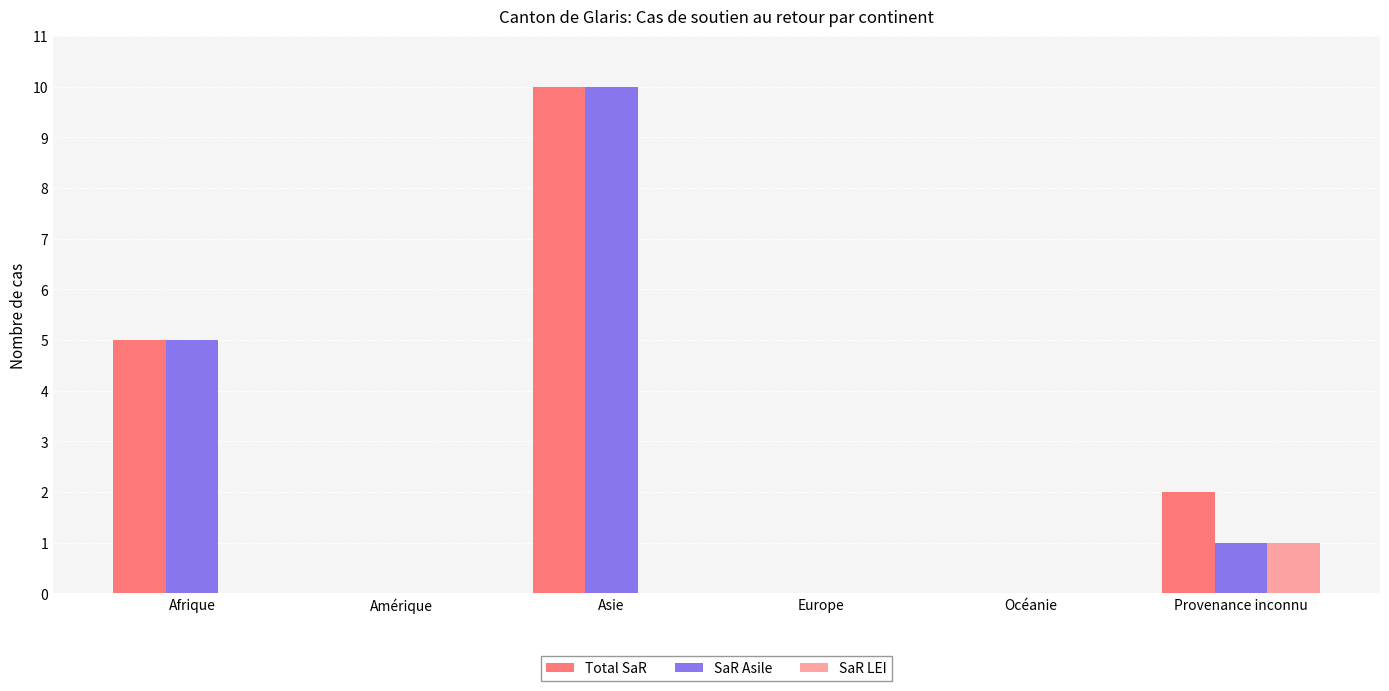

The Total SaR series shows 10 at Asie. True or false?

True